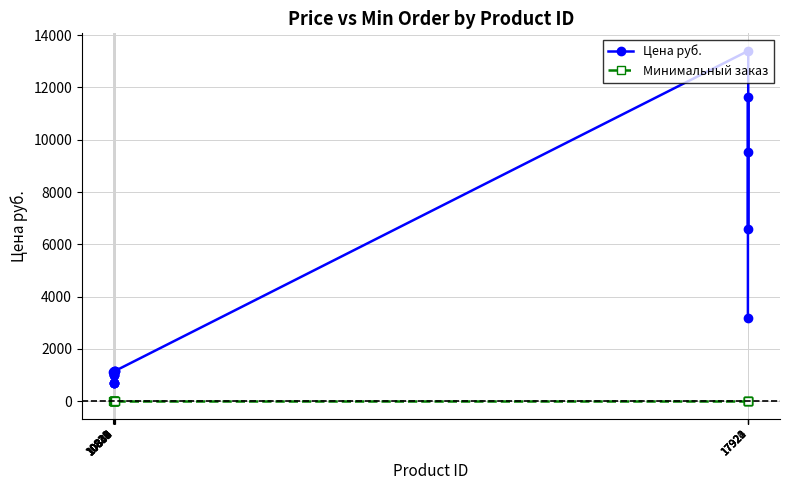

Rank the series by their average value, from lowest to highest.

Минимальный заказ, Цена руб.